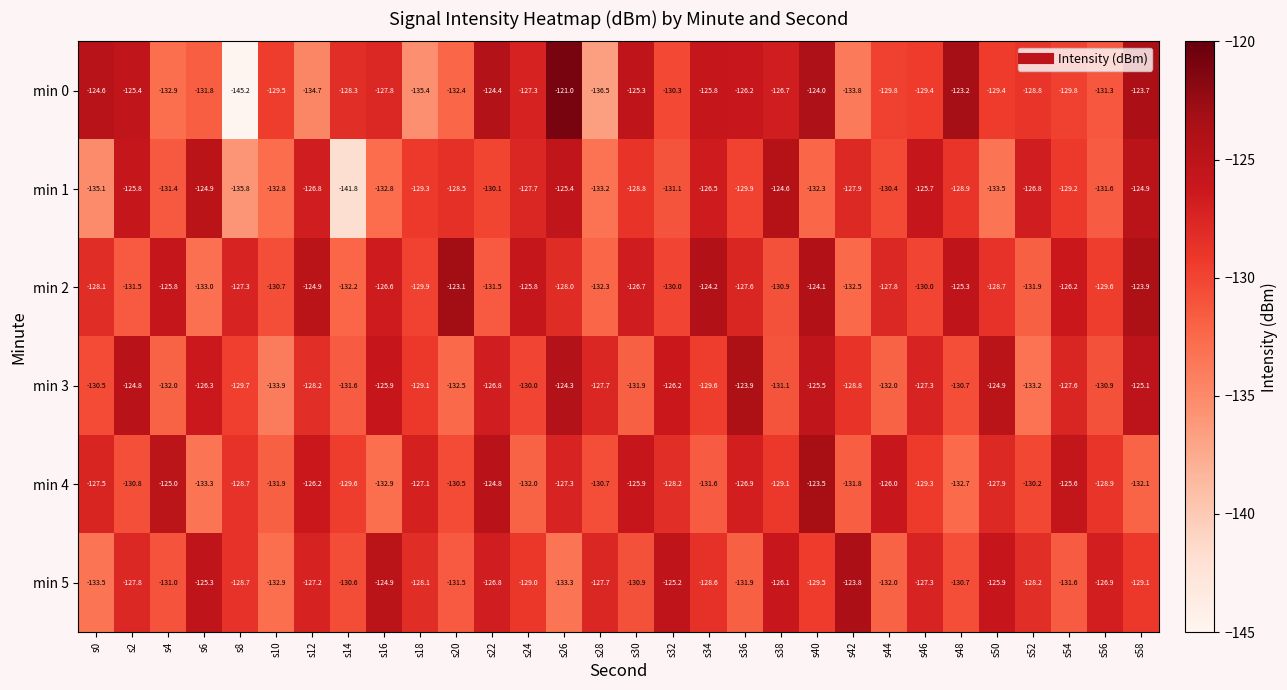

At which label is min 4 closest to -128?

s50